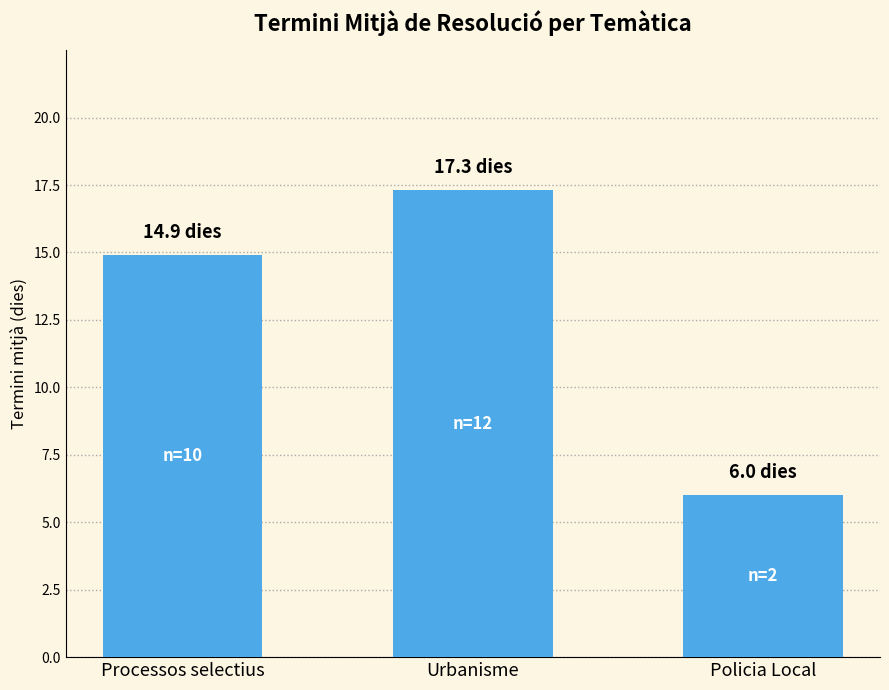

What position from the right is Processos selectius?

3